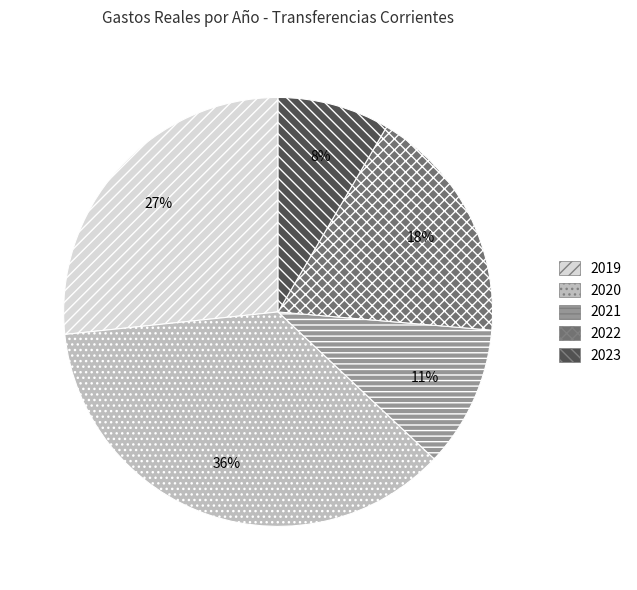

Is it true that 2021 is 6% of the pie?

False